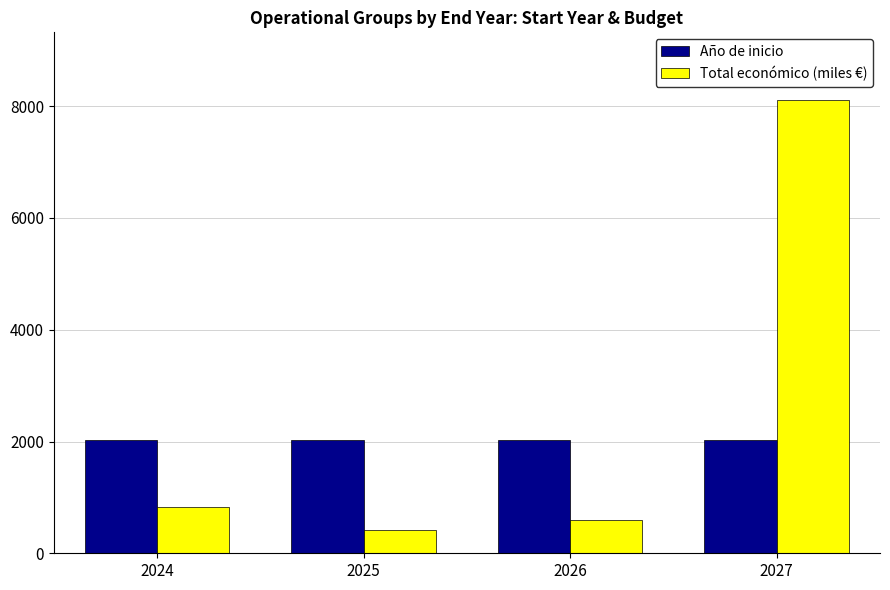

True or false: Año de inicio has a value of 3562.8 at 2027.

False